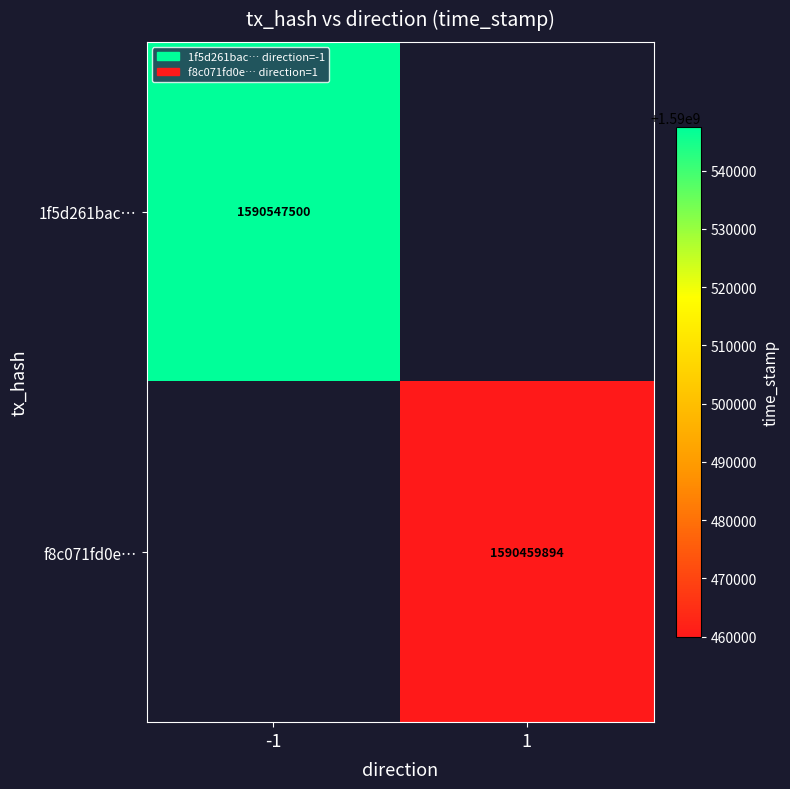

What is the lowest value of the 1f5d261bac… series?

1590547500.0